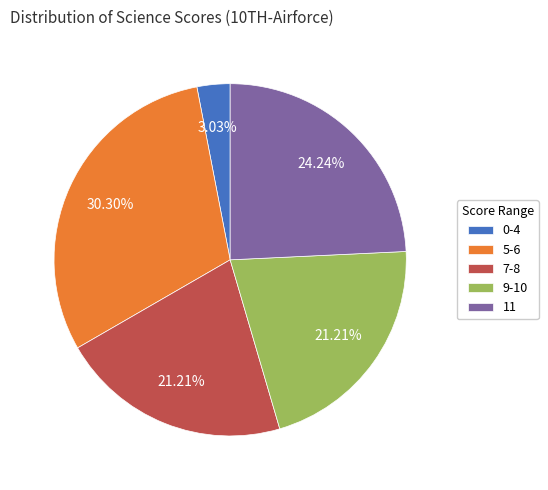

How many segments does this pie chart have?

5